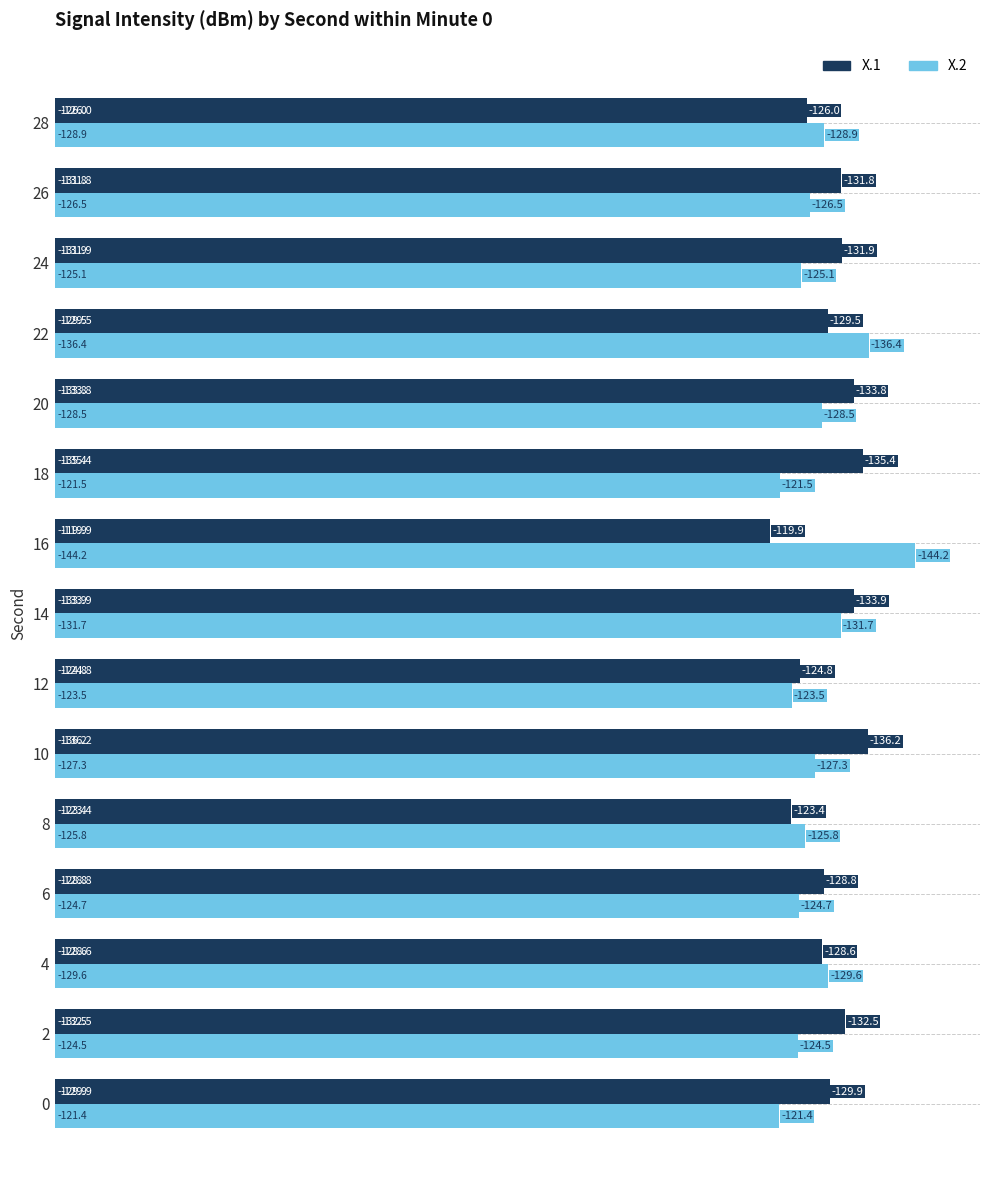

Reading left to right, transcribe all the data shown in this chart.

X.1: 129.9	132.5	128.6	128.8	123.4	136.2	124.8	133.9	119.9	135.4	133.8	129.5	131.9	131.8	126.0
X.2: 121.4	124.5	129.6	124.7	125.8	127.3	123.5	131.7	144.2	121.5	128.5	136.4	125.1	126.5	128.9